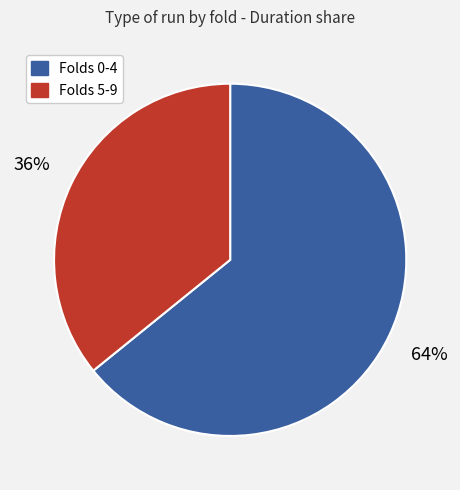

Is there a majority slice in this chart?

Yes